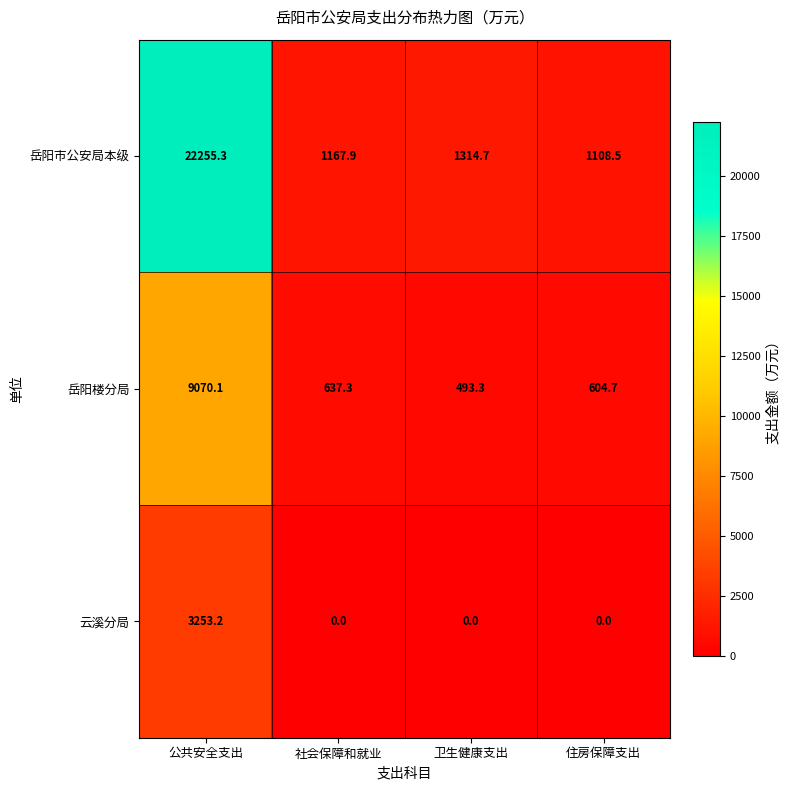

Reading right to left, what are all the values shown in this chart?

岳阳市公安局本级: 1108.5	1314.7	1167.9	22255.3
岳阳楼分局: 604.7	493.3	637.3	9070.1
云溪分局: 0.0	0.0	0.0	3253.2